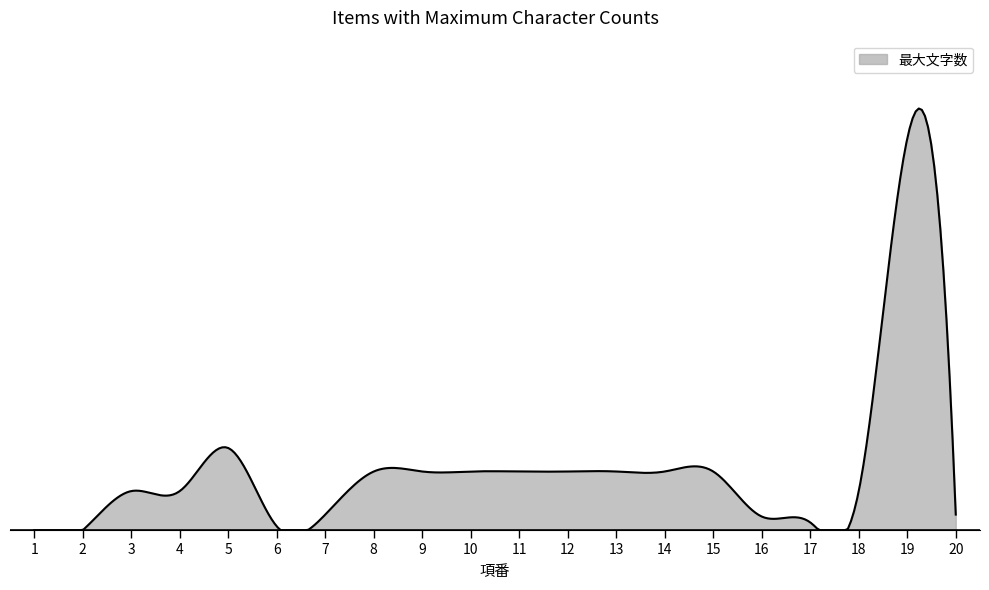

What is the difference between the second highest and second lowest values?

42